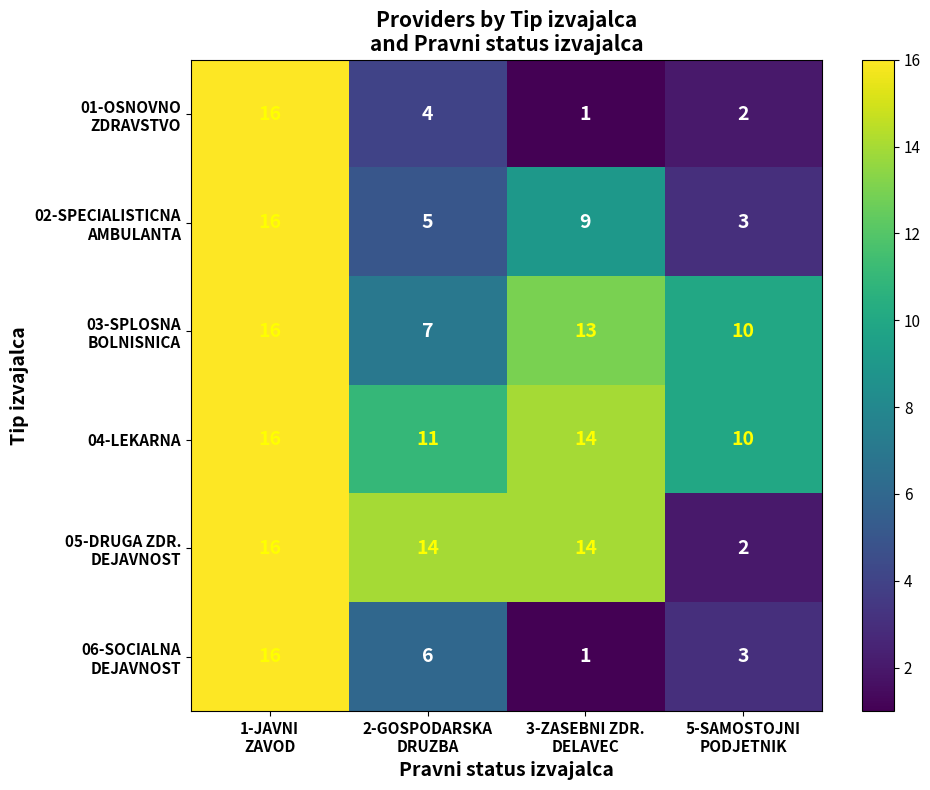

At how many categories does at least one series exceed 1?

4